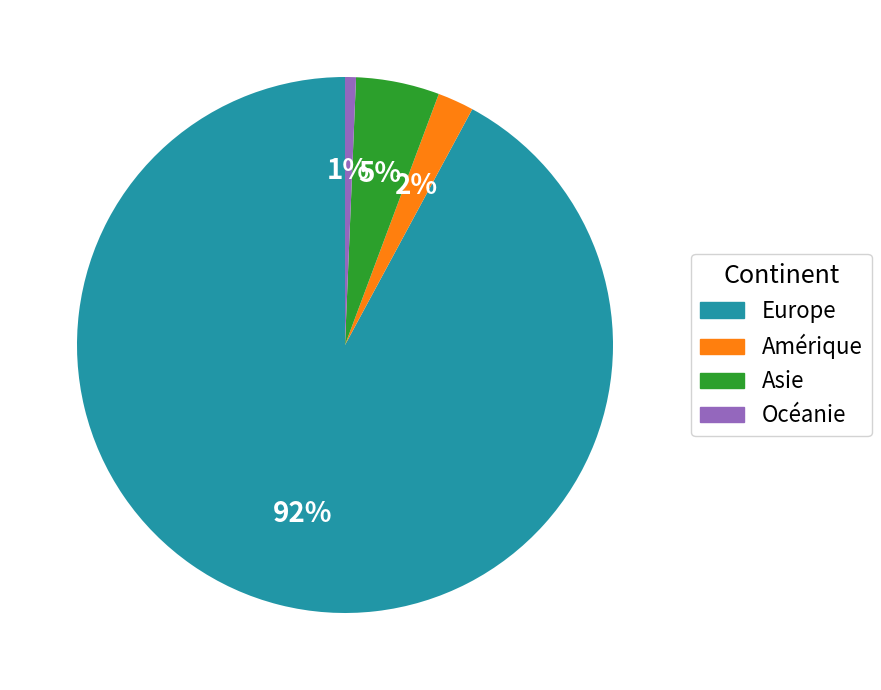

True or false: Océanie accounts for 1% of the total.

True